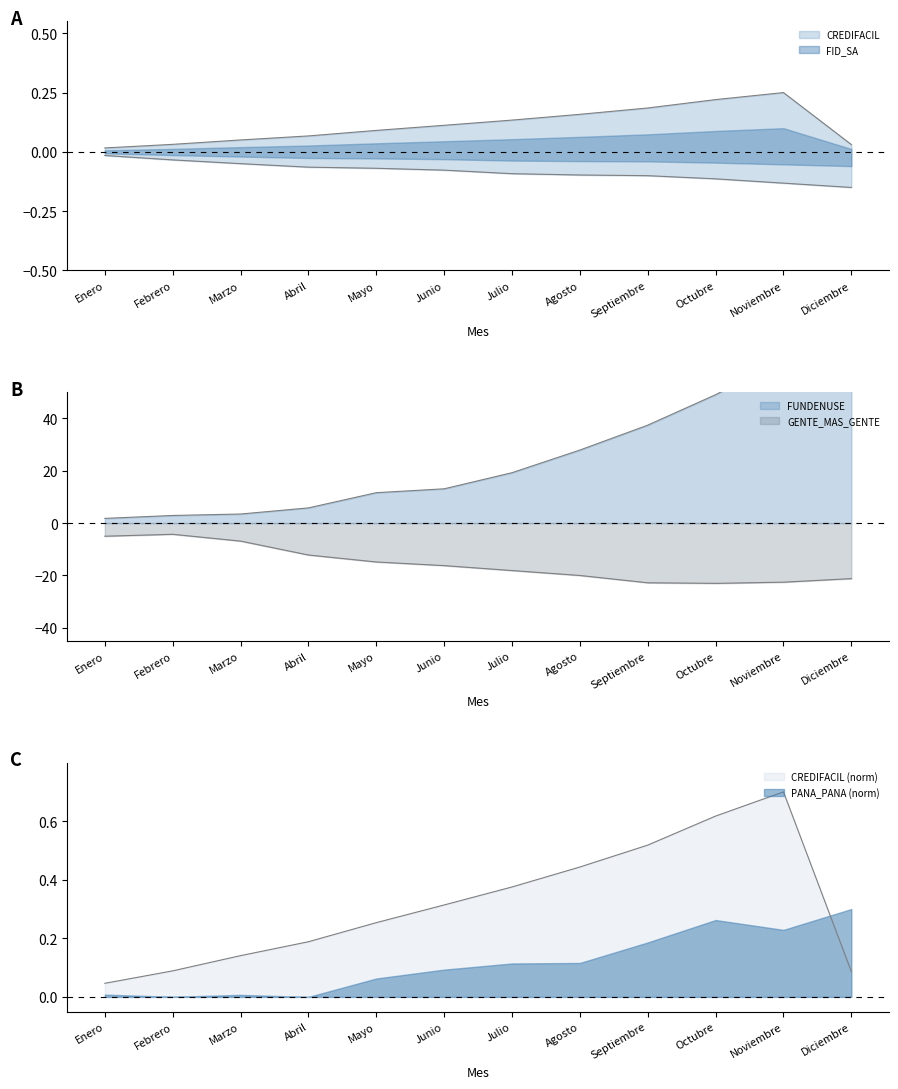

What is the sum of all FID_SA values?

-1.0